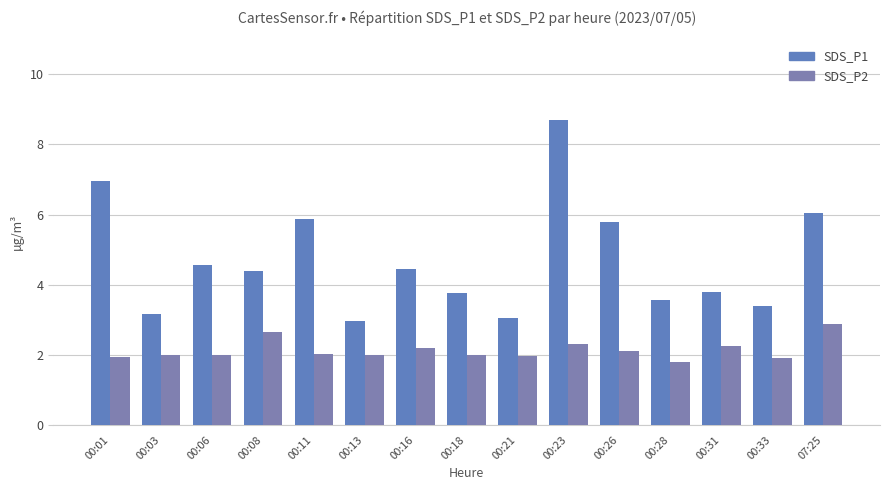

What is the maximum value for SDS_P2?

2.9